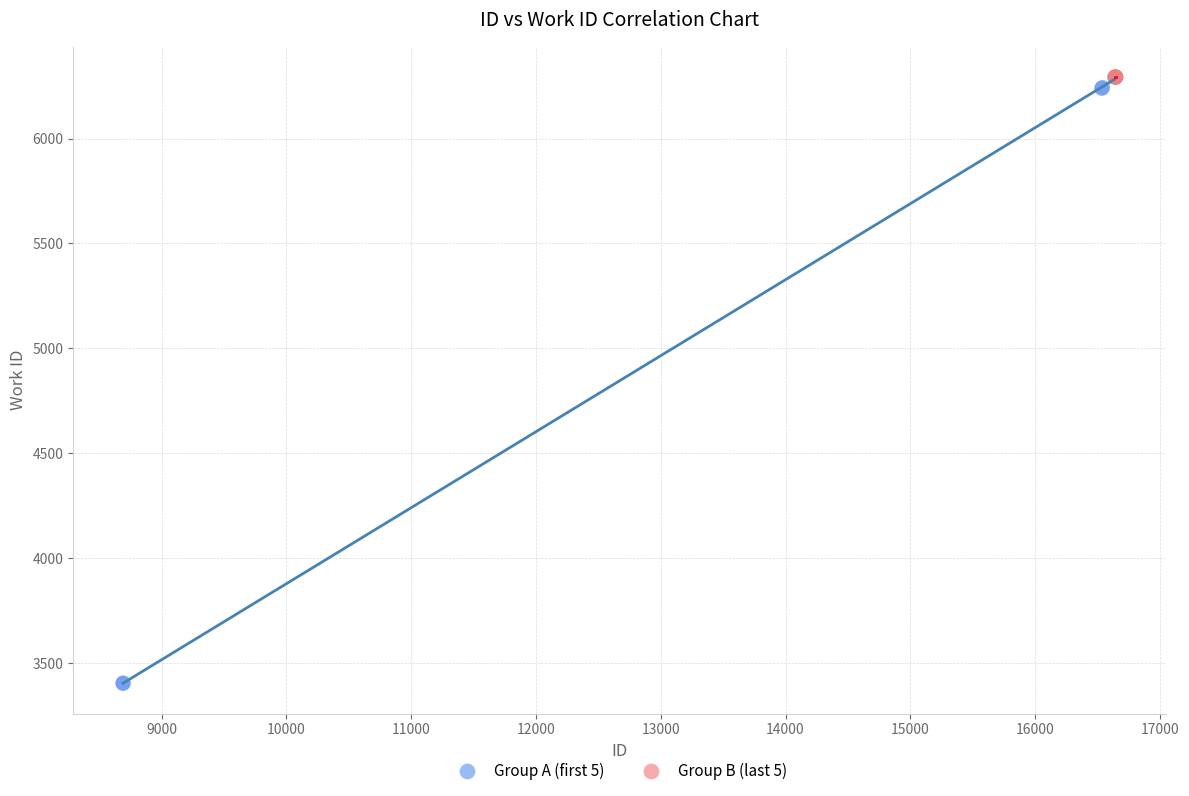

What are all the series names shown in the legend?

Group A (first 5), Group B (last 5)